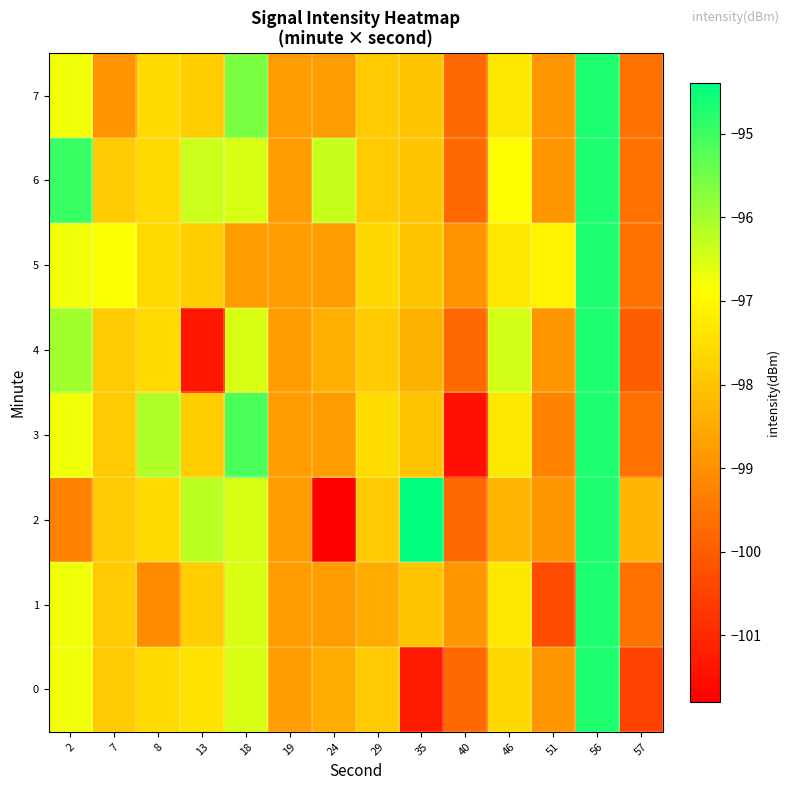

At which category is the sum across all series the highest?

56